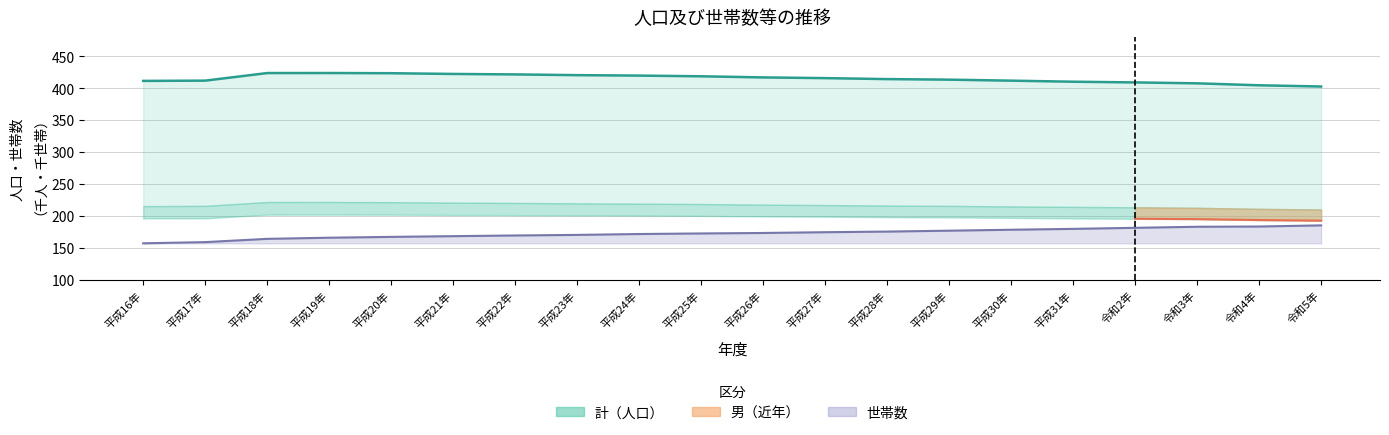

Does the chart have visible grid lines?

Yes